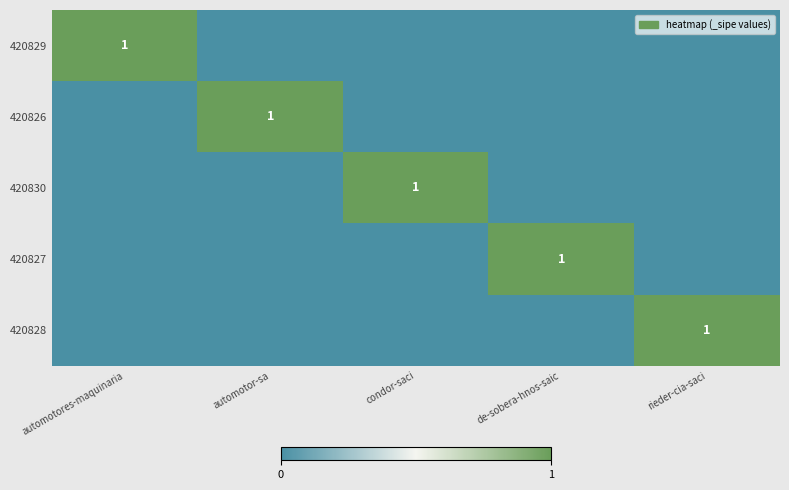

The 420830 series shows 1 at condor-saci. True or false?

True